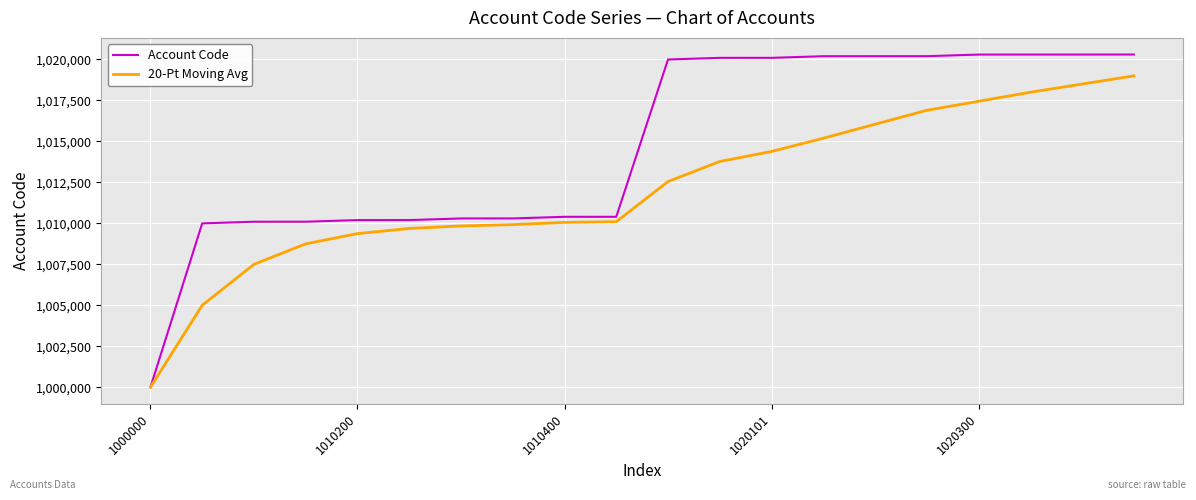

What is the smallest value displayed?

1000000